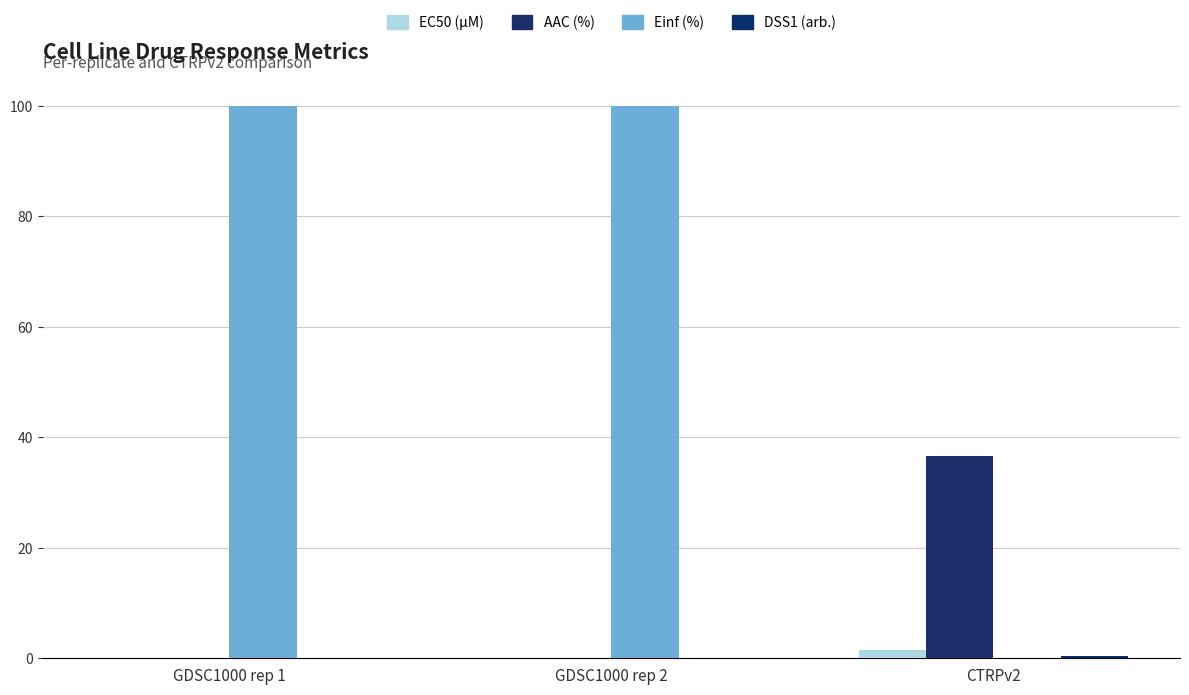

Where is EC50 (µM) nearest to the value 0?

GDSC1000 rep 2